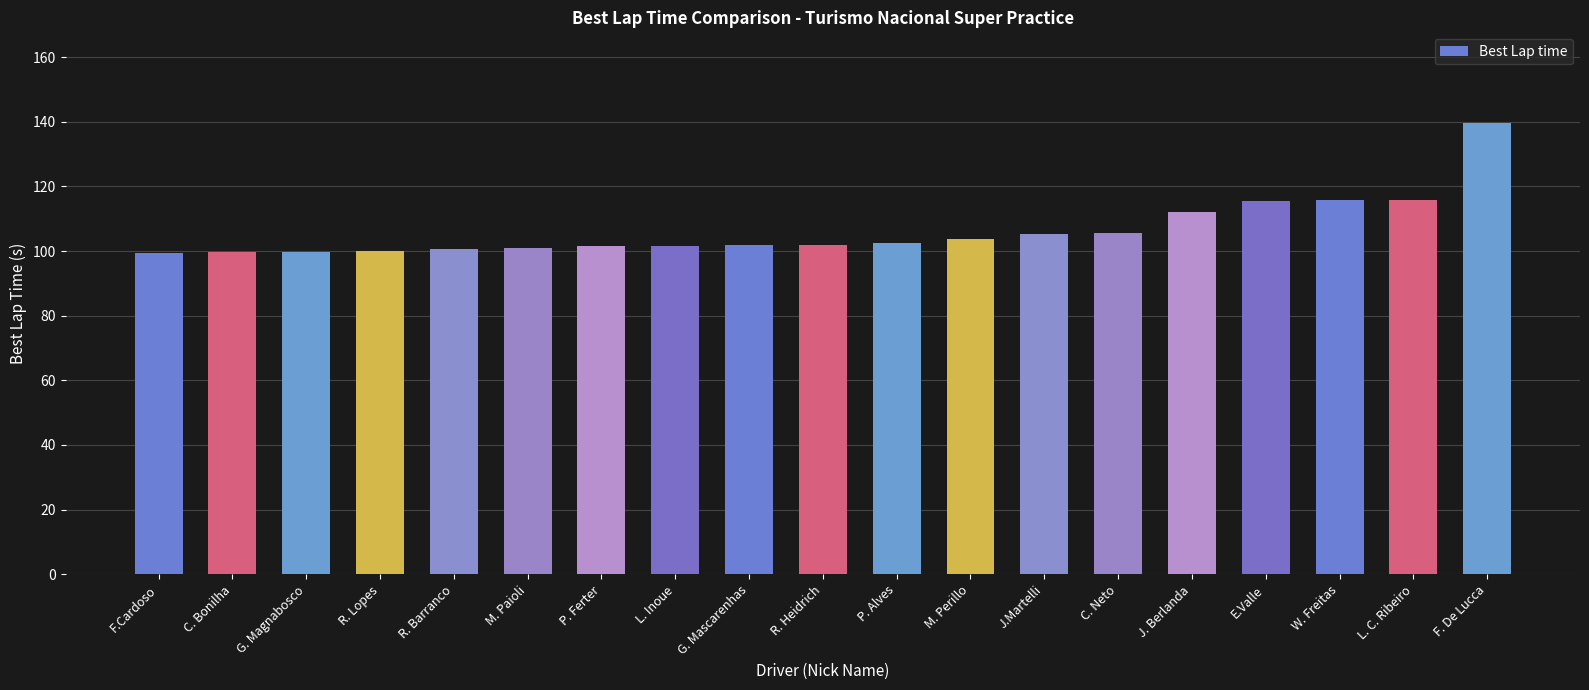

What position from the right is G. Mascarenhas?

11